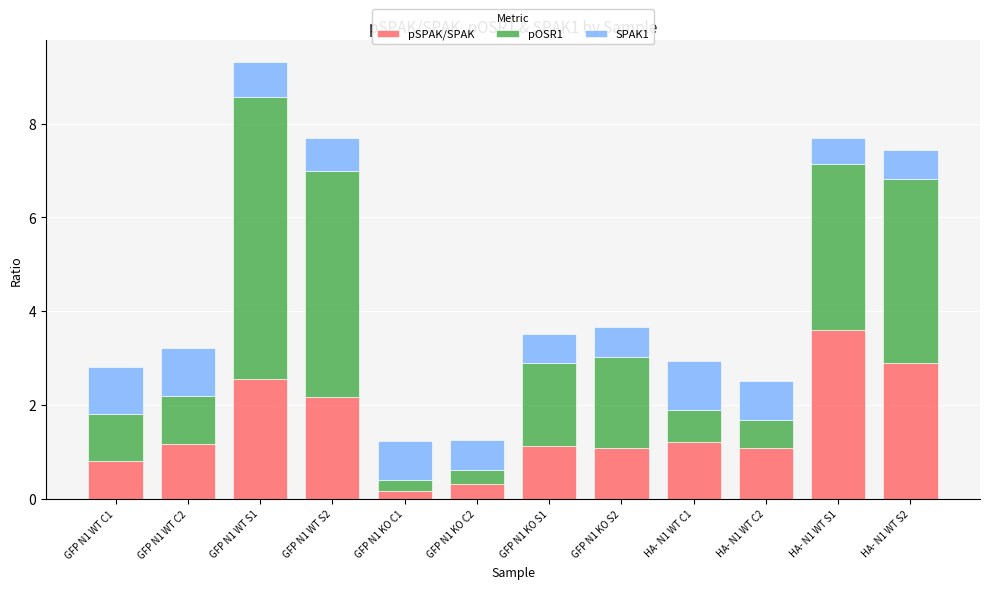

At which category is the sum across all series the highest?

GFP N1 WT S1